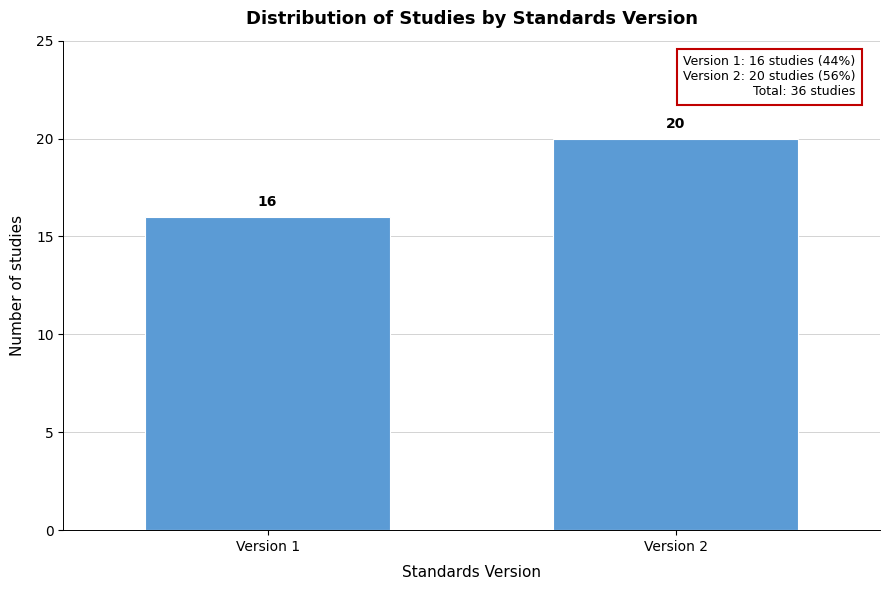

Reading right to left, extract all data points from this chart.

20	16